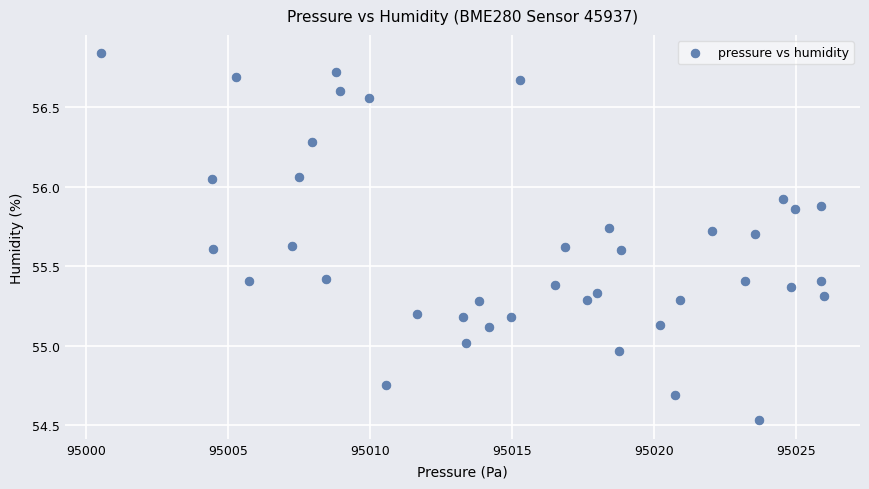

What is the range of Y values (max minus min)?

2.3